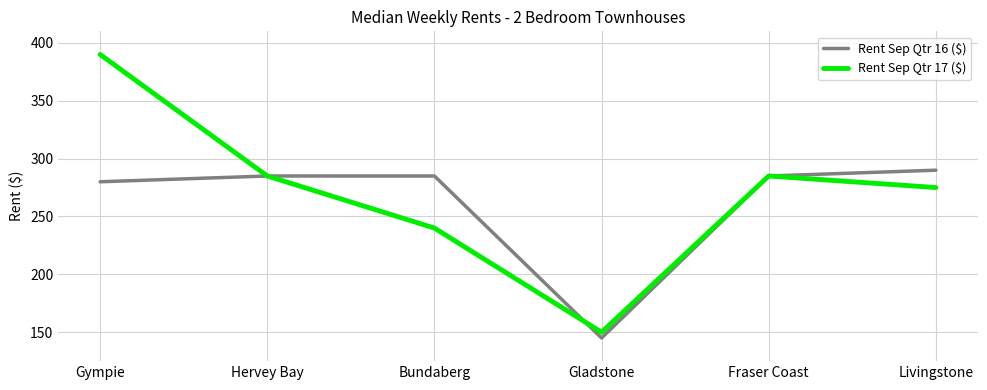

Where does the Rent Sep Qtr 17 ($) series first go above 285?

Gympie